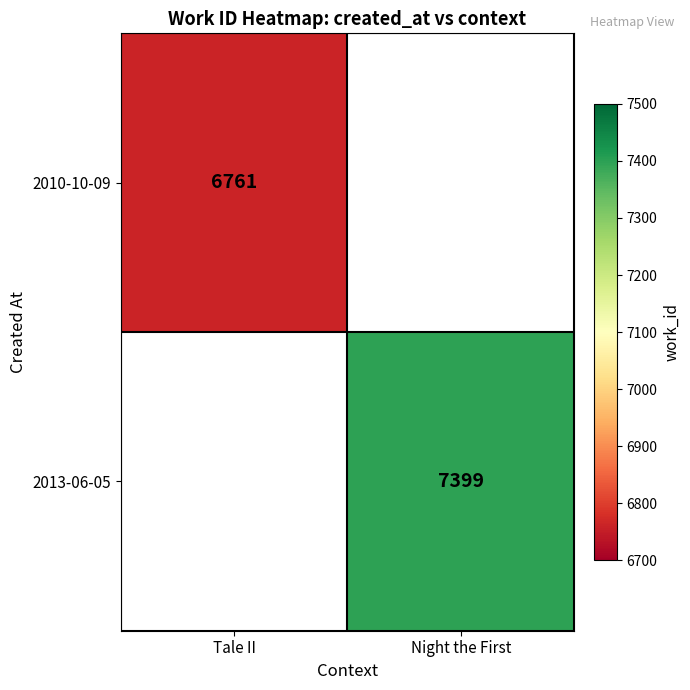

Is the value of 2010-10-09 at Tale II greater than the value of 2013-06-05 at Night the First?

No